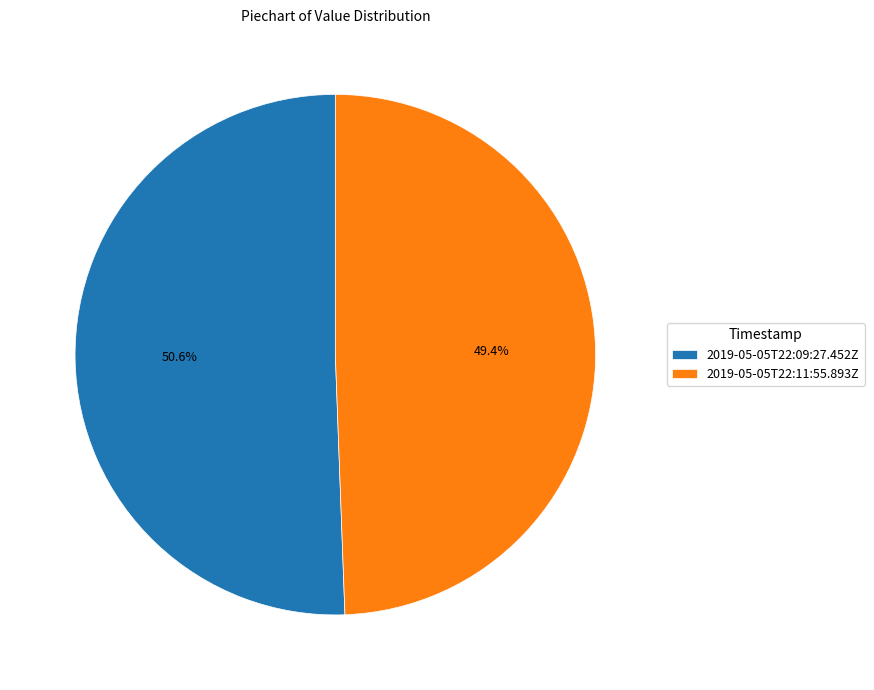

Which slice represents more than half of the pie?

2019-05-05T22:09:27.452Z